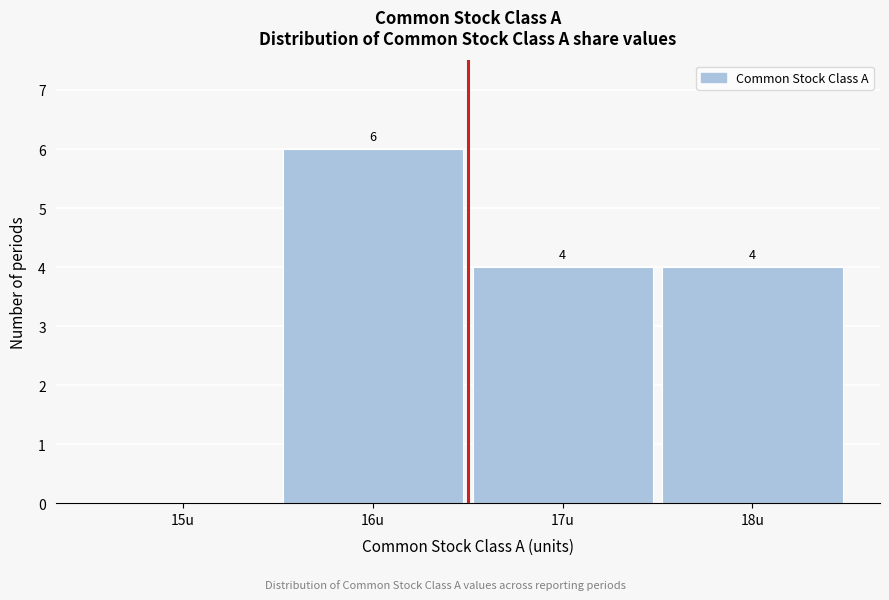

Reading left to right, list all the values displayed in this chart.

15u=0	16u=6	17u=4	18u=4